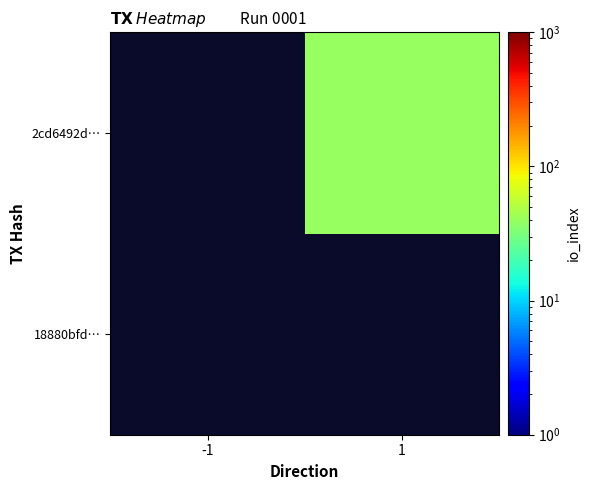

How many series are shown in this chart?

2